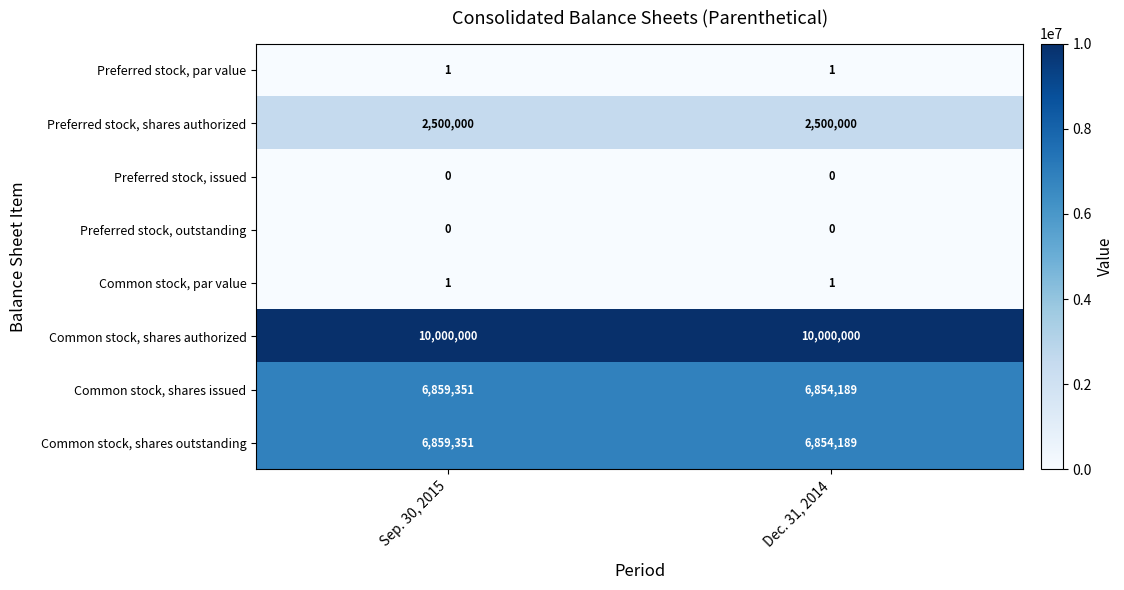

What is the spread (max minus min) of values at Sep. 30, 2015?

10000000